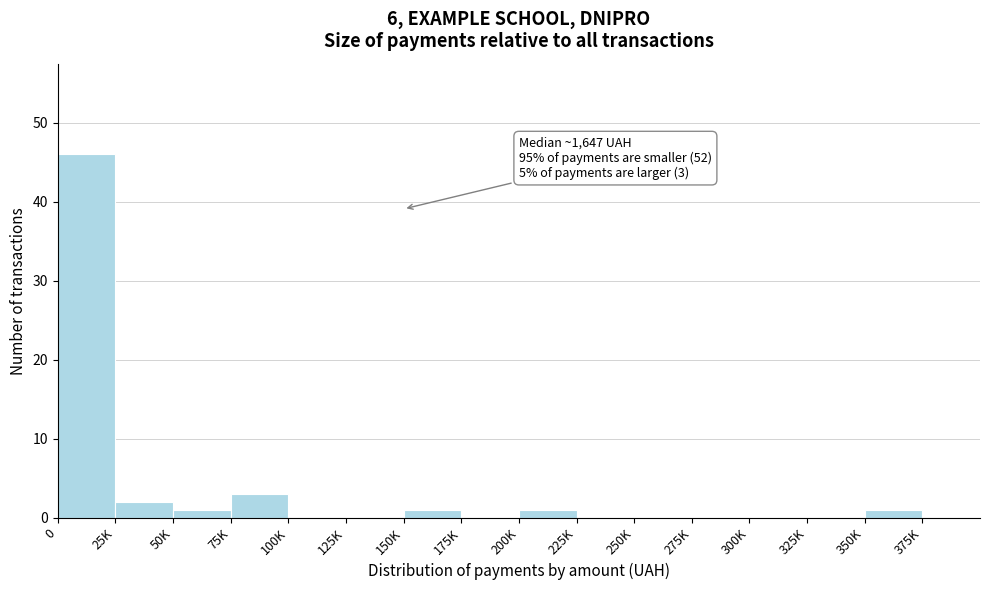

Reading right to left, what are all the values shown in this chart?

375K=0	350K=1	325K=0	300K=0	275K=0	250K=0	225K=0	200K=1	175K=0	150K=1	125K=0	100K=0	75K=3	50K=1	25K=2	0=46